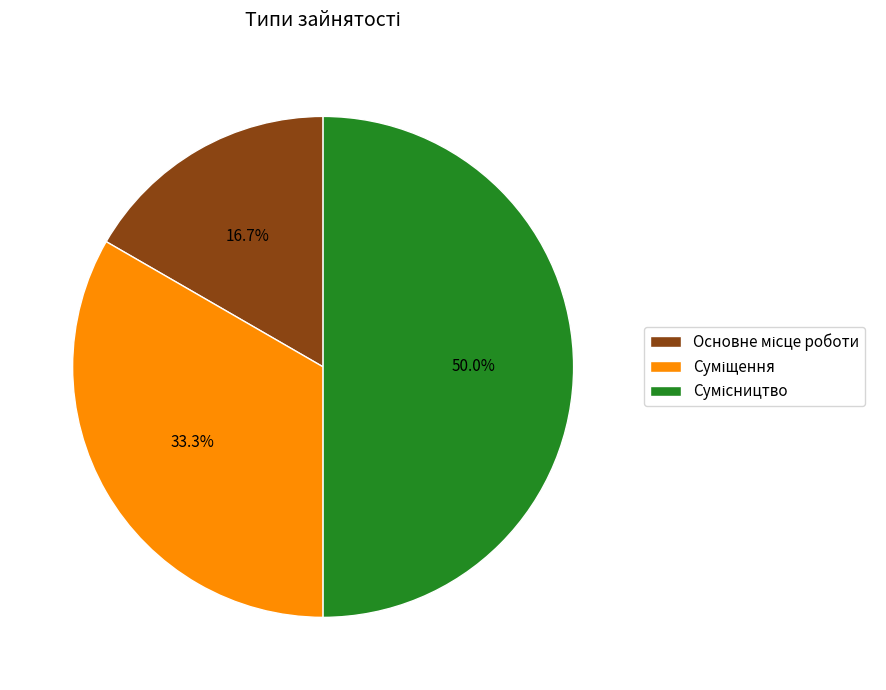

To the nearest percent, what is the difference between the largest and smallest slice percentages?

33%